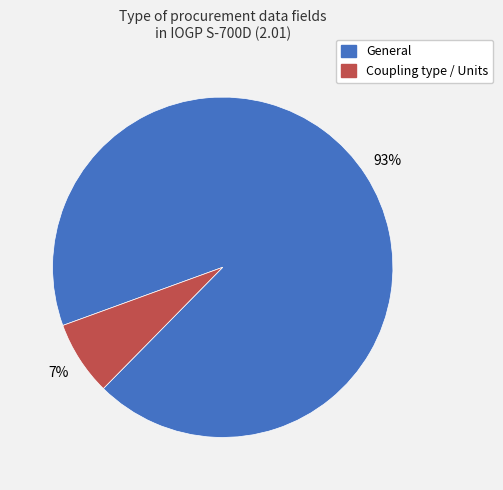

To the nearest percent, what percentage of the pie is General?

93%